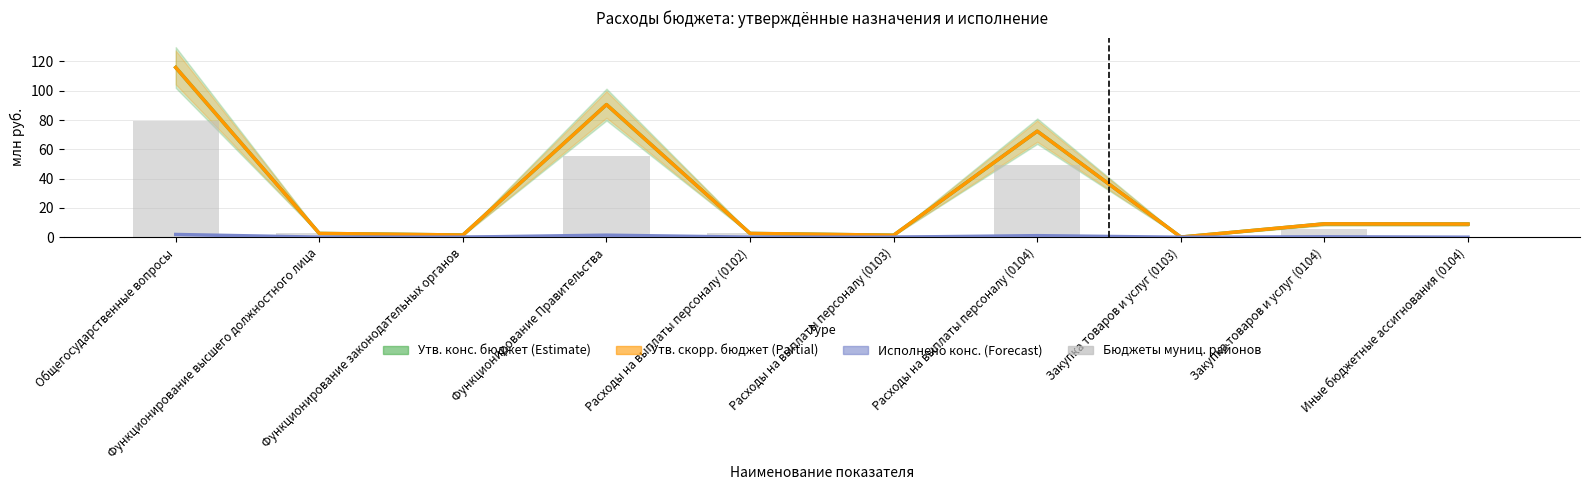

Between Функционирование высшего должностного лица and Расходы на выплаты персоналу (0104), which series saw the biggest shift?

Утв. конс. бюджет